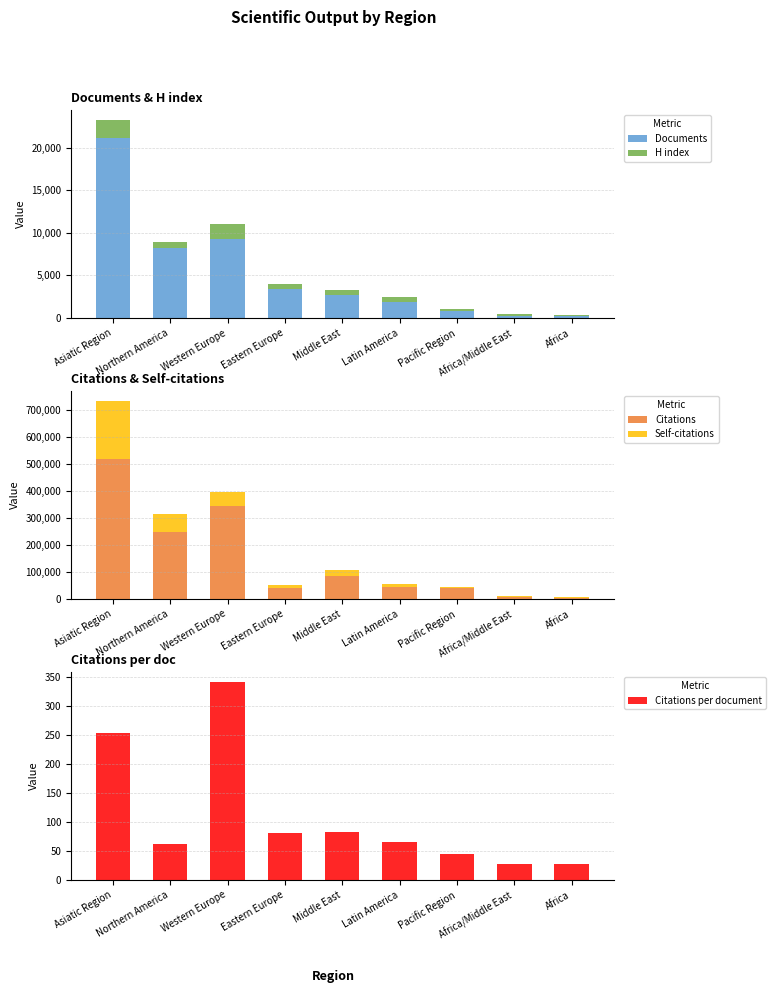

Reading left to right, extract all data points from this chart.

Documents: Asiatic Region=21091.0	Northern America=8180.0	Western Europe=9270.0	Eastern Europe=3364.0	Middle East=2699.0	Latin America=1929.0	Pacific Region=864.0	Africa/Middle East=300.0	Africa=199.0
H index: Asiatic Region=2146.0	Northern America=799.0	Western Europe=1706.0	Eastern Europe=610.0	Middle East=602.0	Latin America=524.0	Pacific Region=262.0	Africa/Middle East=158.0	Africa=131.0
Citations: Asiatic Region=517353.0	Northern America=248727.0	Western Europe=343284.0	Eastern Europe=39366.0	Middle East=84687.0	Latin America=45684.0	Pacific Region=39416.0	Africa/Middle East=8165.0	Africa=5404.0
Self-citations: Asiatic Region=214584.0	Northern America=66307.0	Western Europe=52247.0	Eastern Europe=12369.0	Middle East=21941.0	Latin America=10423.0	Pacific Region=5833.0	Africa/Middle East=1872.0	Africa=1024.0
Citations per document: Asiatic Region=252.7	Northern America=61.4	Western Europe=341.4	Eastern Europe=80.8	Middle East=82.6	Latin America=65.4	Pacific Region=45.6	Africa/Middle East=27.2	Africa=27.2